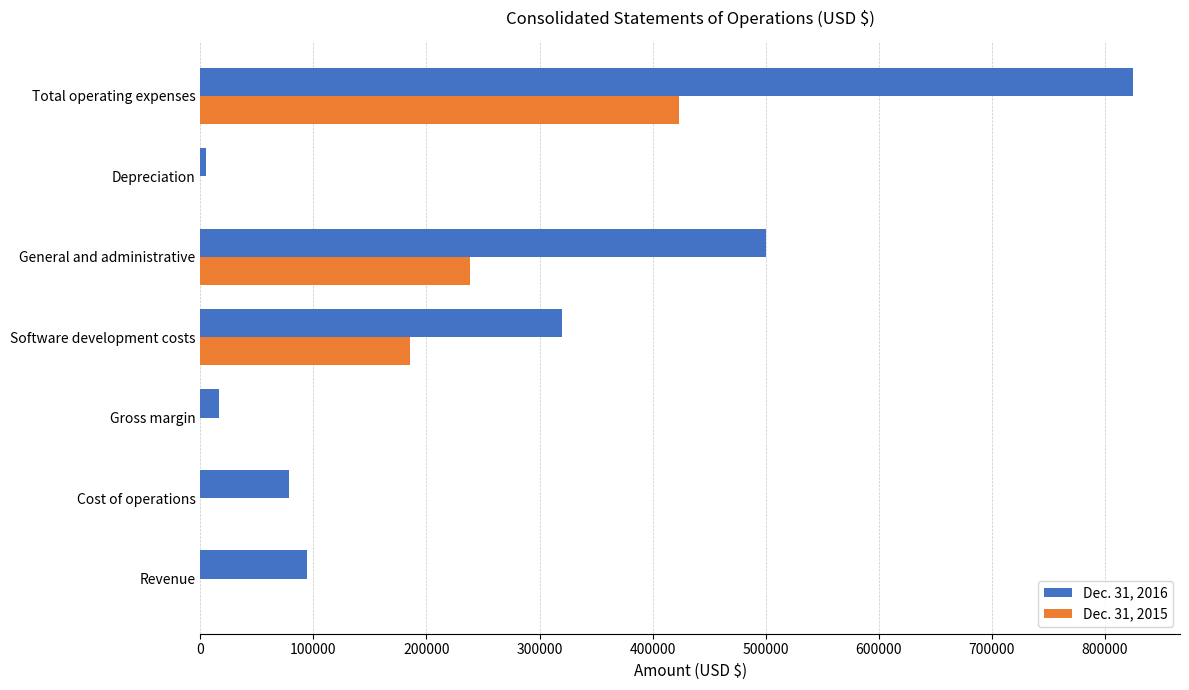

What is the total value across all series at Software development costs?

505259